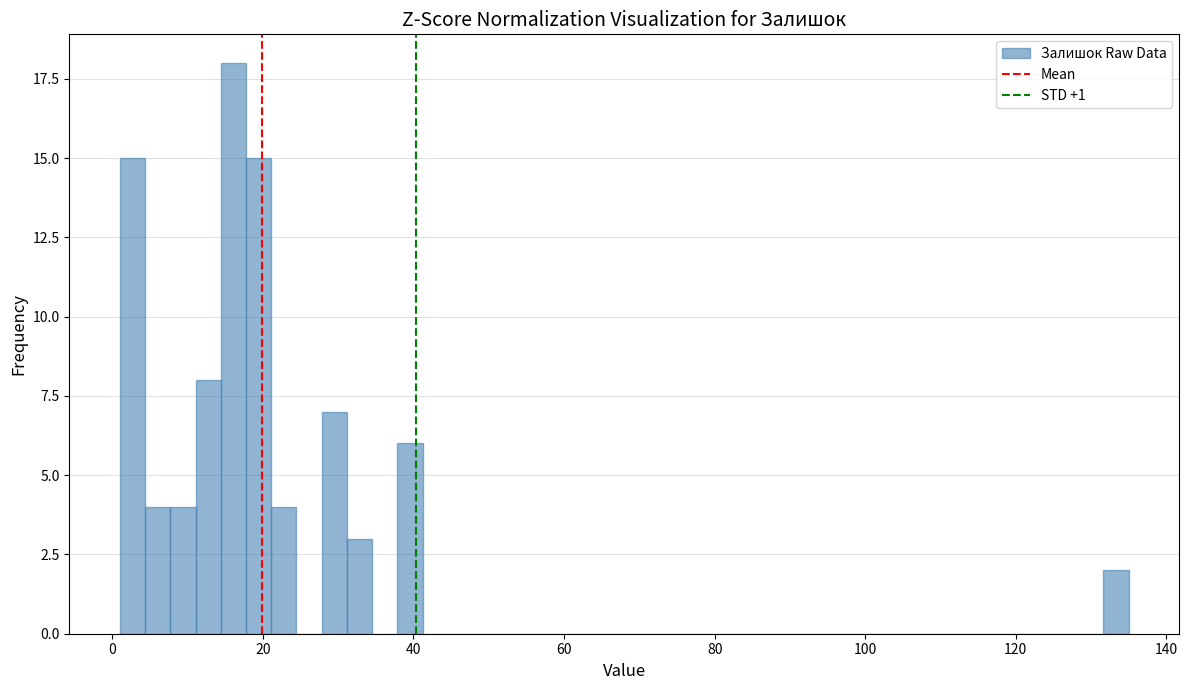

Around what value on the x-axis is the tallest bar? Give the approximate position of its centre, as read against the axis.

16